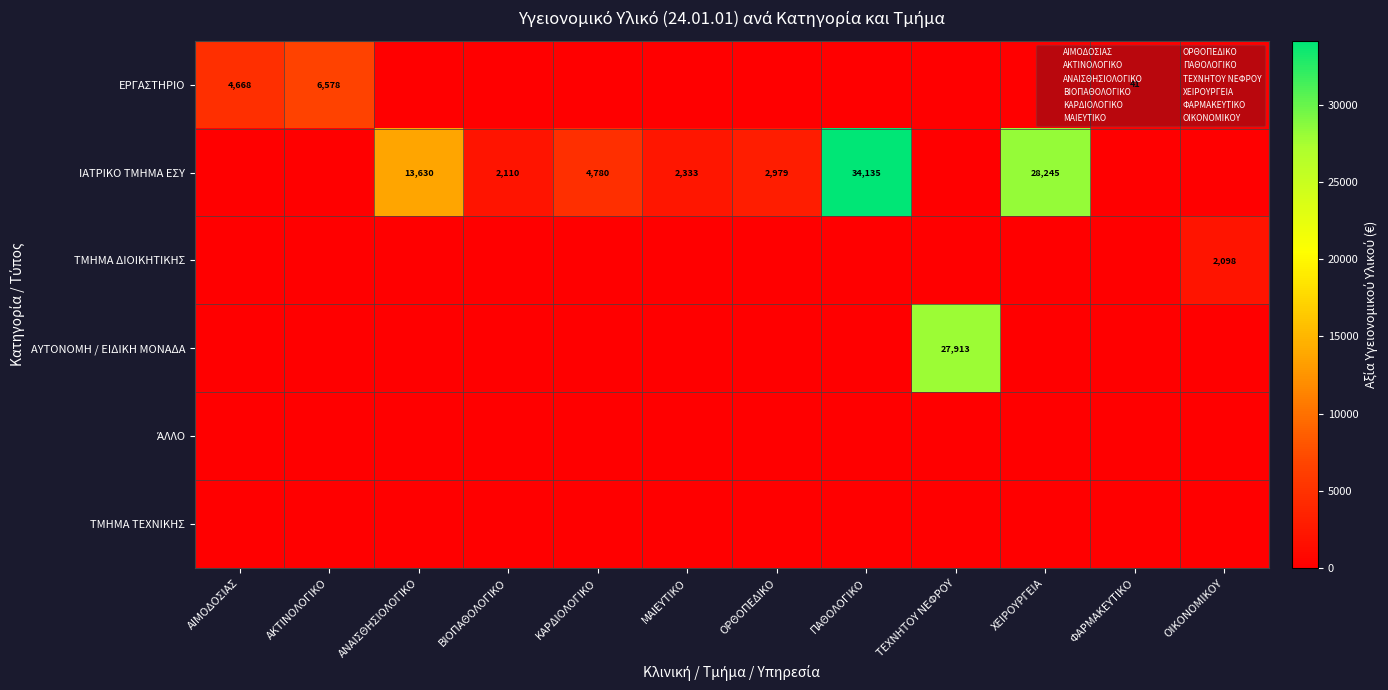

The ΙΑΤΡΙΚΟ ΤΜΗΜΑ ΕΣΥ series shows 4126 at ΜΑΙΕΥΤΙΚΟ. True or false?

False